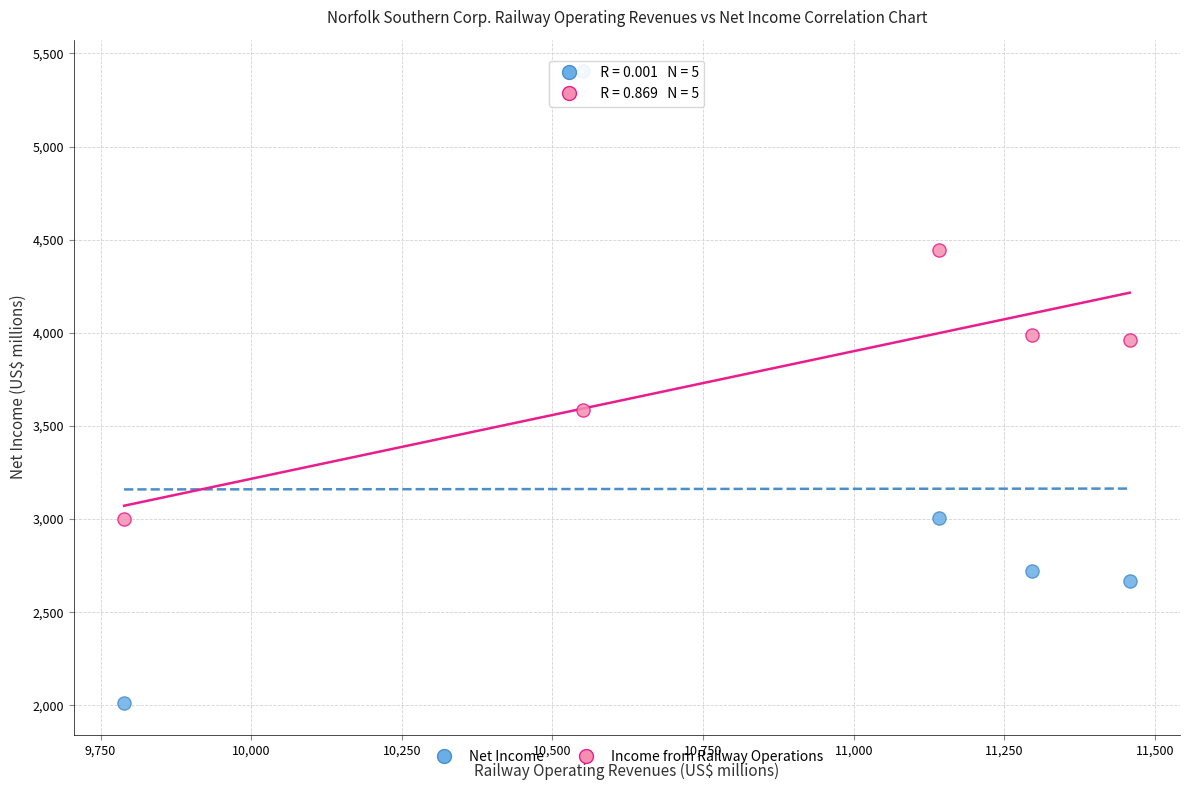

Across all series, what Y value is closest to 3708?

3586